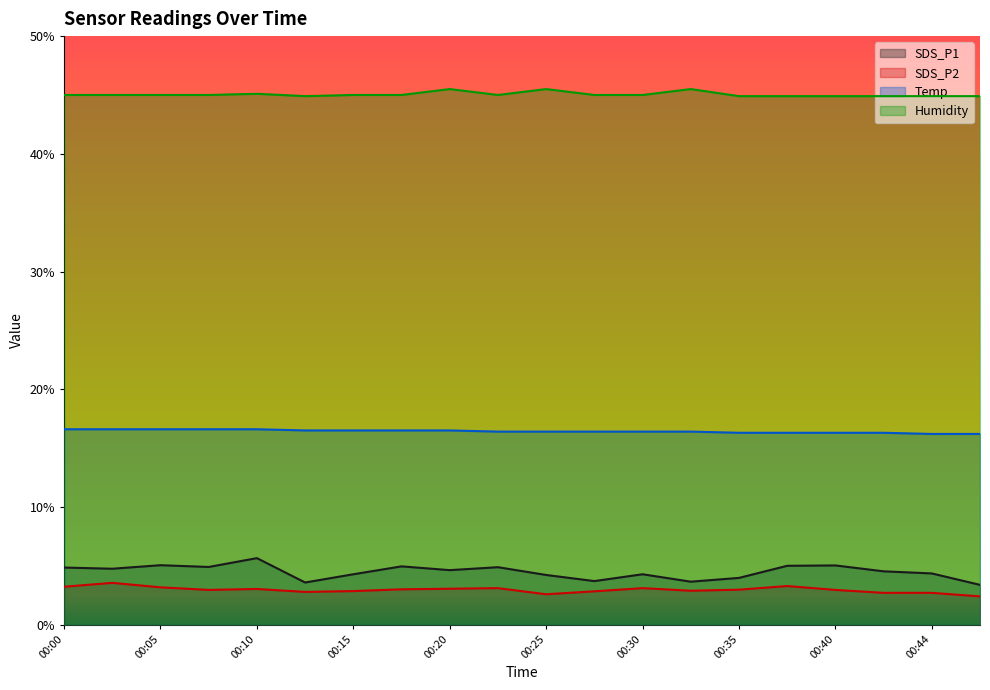

How many lines are shown in the chart?

4